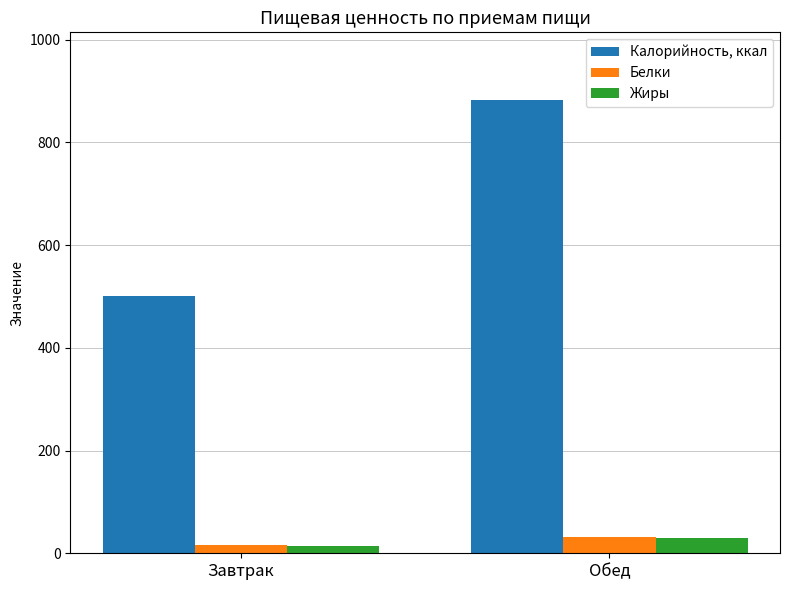

What is the value of the Жиры bar at the 1st from the left?

14.0